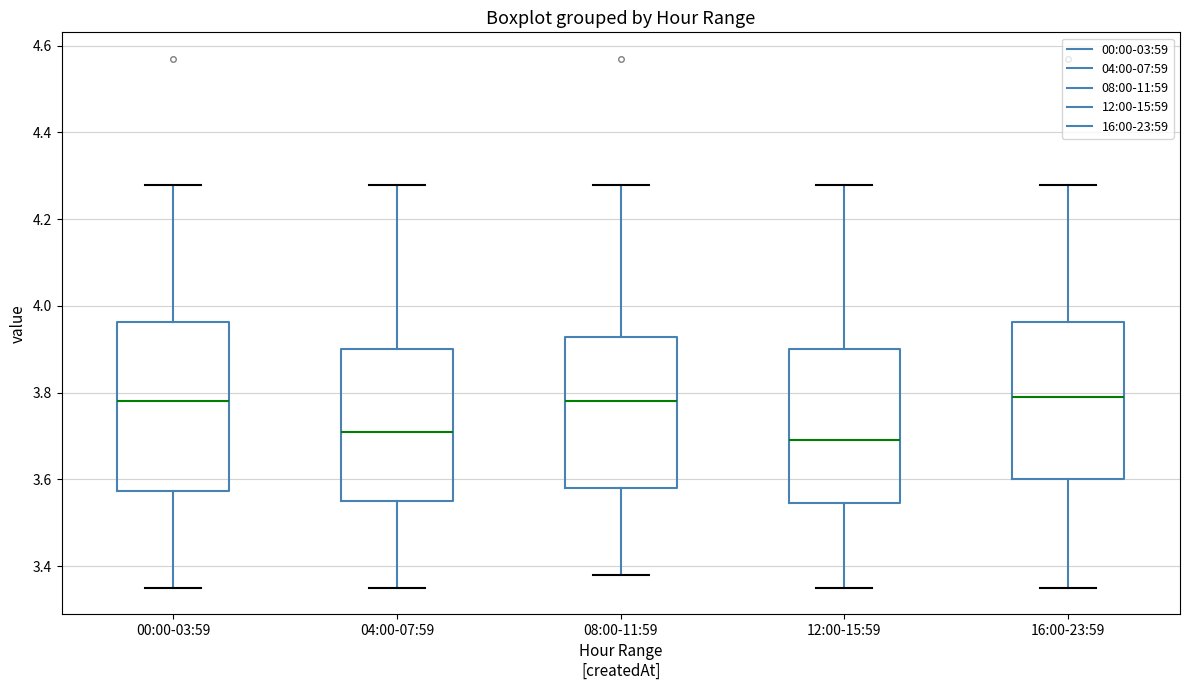

Where does the lower whisker of the box for 16:00-23:59 end on the y-axis? The values are not printed on the chart, so give them approximately, as read against the axis.

3.36